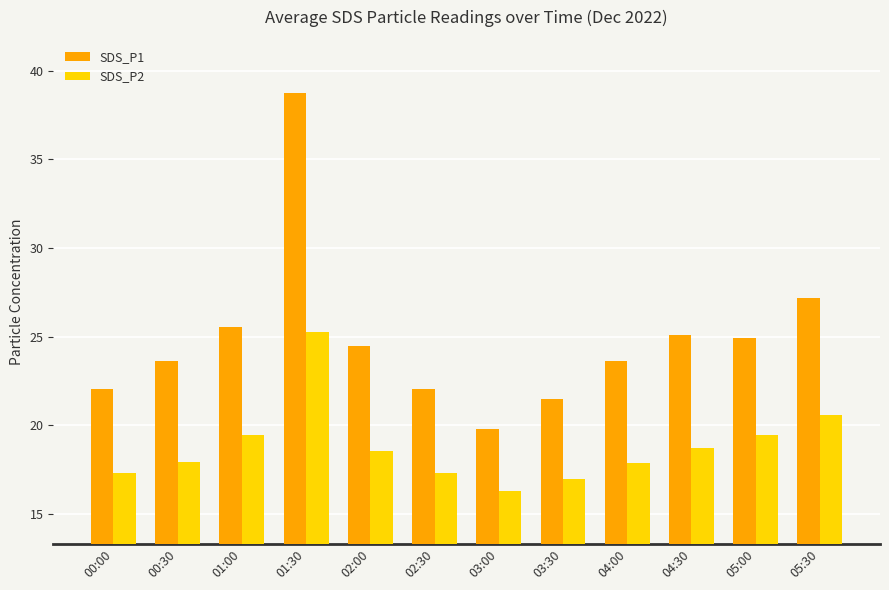

Which series has the largest total across all categories?

SDS_P1